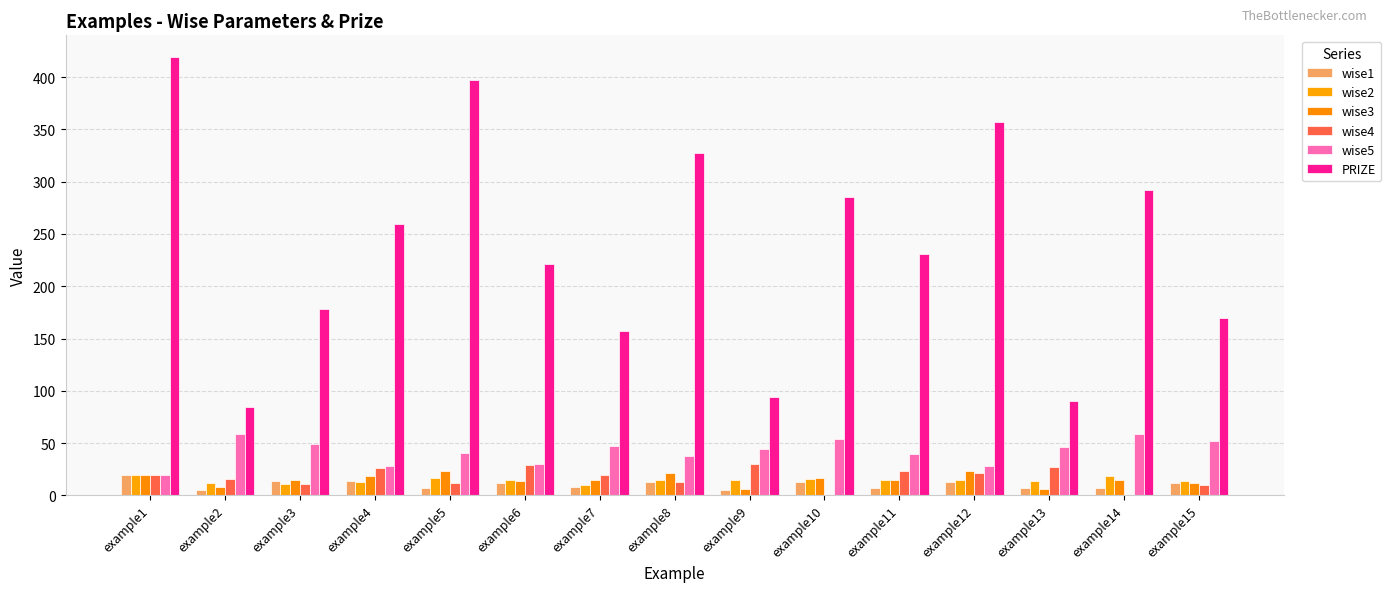

Is it true that wise4 equals 5 at example3?

False